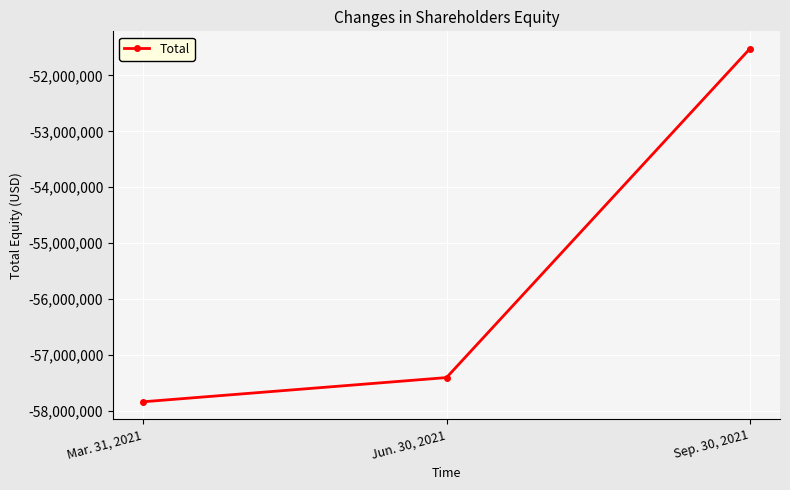

True or false: the data shows -57835174 at Mar. 31, 2021.

True